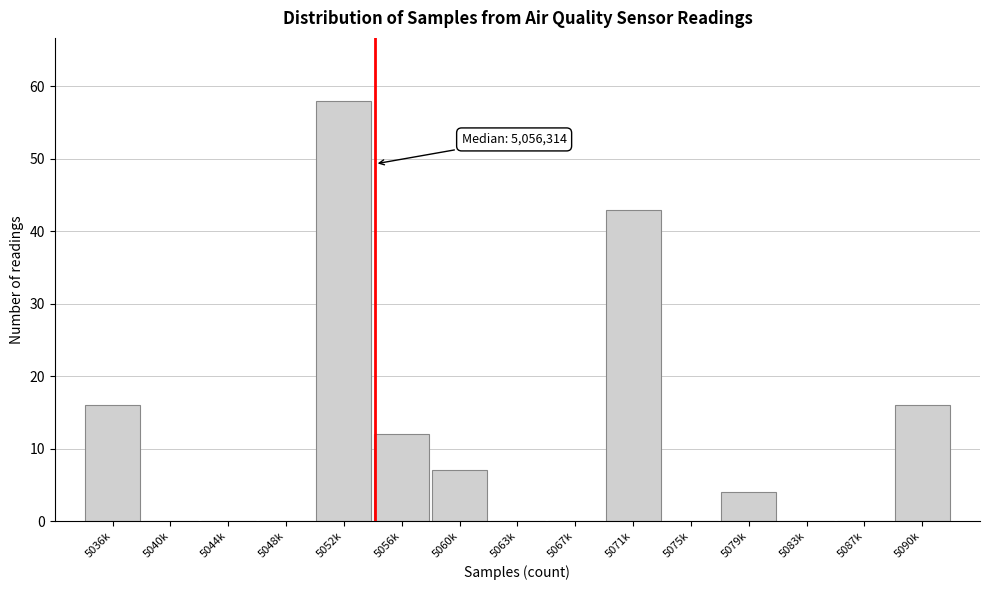

Reading right to left, transcribe all the data shown in this chart.

5090k=16	5087k=0	5083k=0	5079k=4	5075k=0	5071k=43	5067k=0	5063k=0	5060k=7	5056k=12	5052k=58	5048k=0	5044k=0	5040k=0	5036k=16